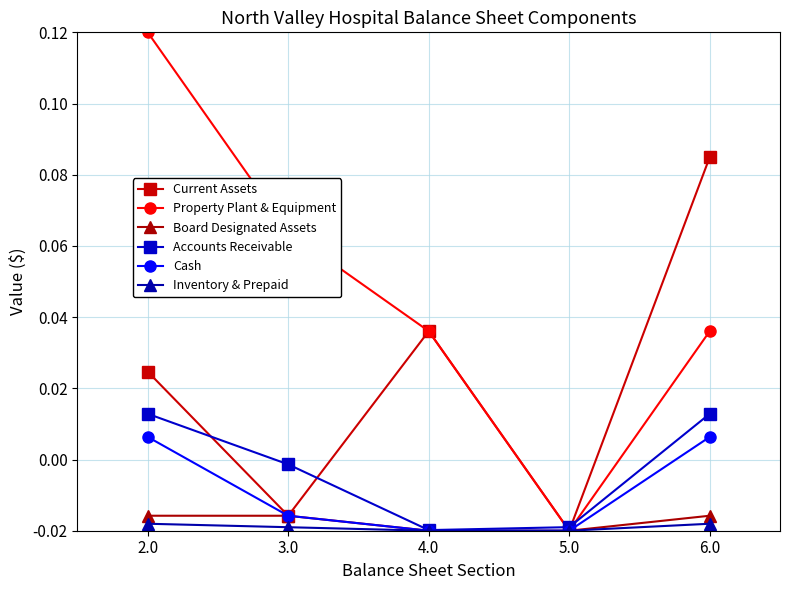

List the labels in order of Current Assets value, largest first.

6.0, 4.0, 2.0, 3.0, 5.0